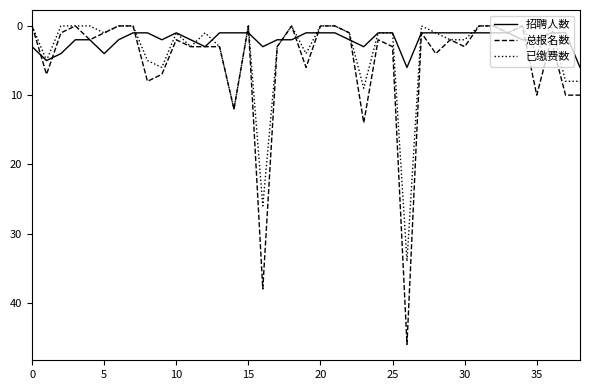

What is the maximum value shown in the chart?

46